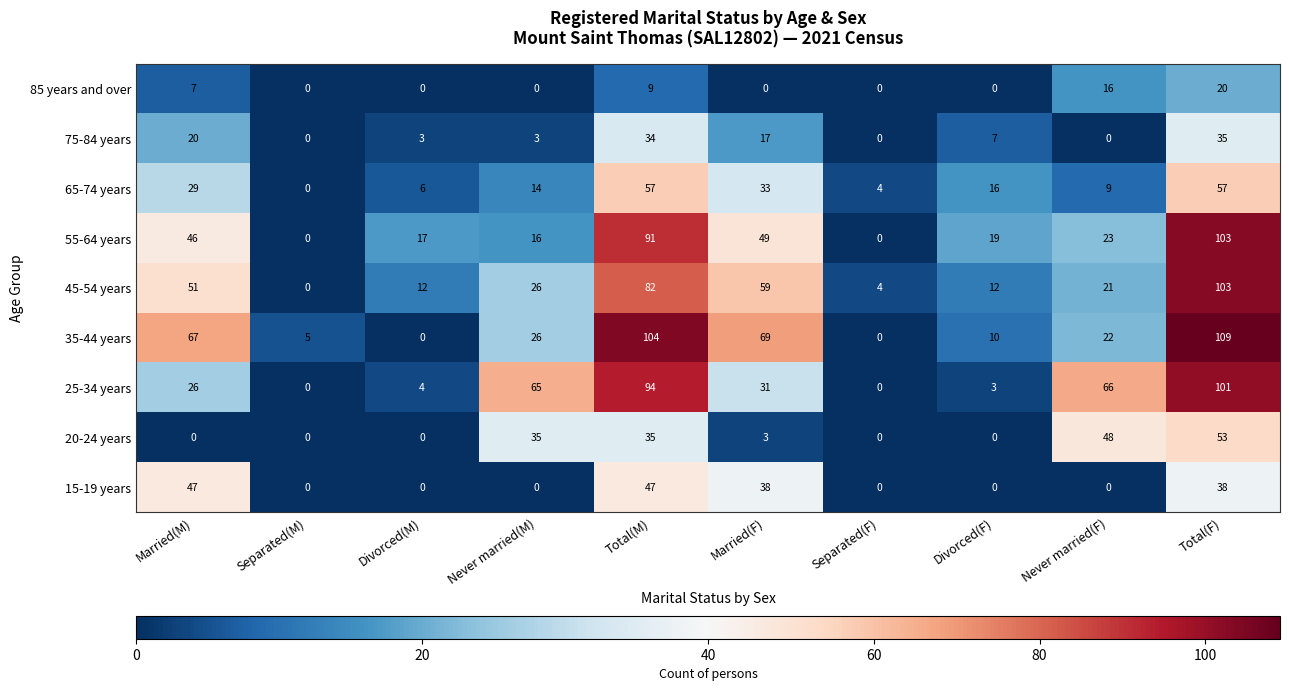

Which series has the widest spread of values?

35-44 years